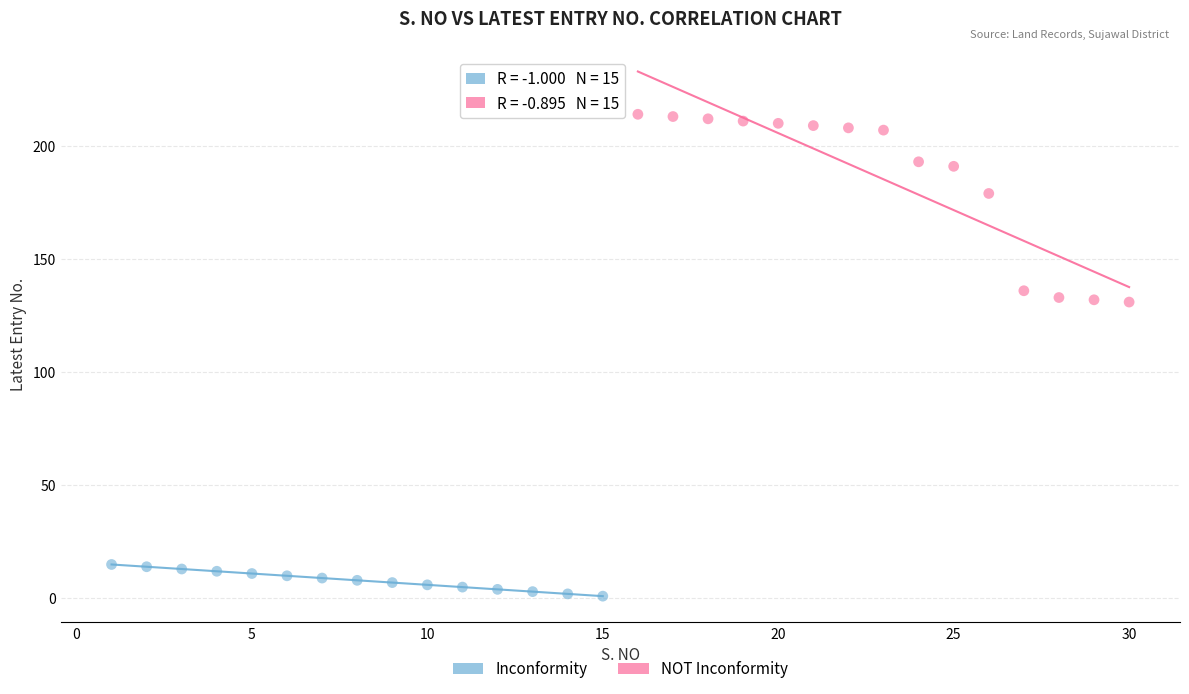

Which series has the widest spread of Y values?

NOT Inconformity